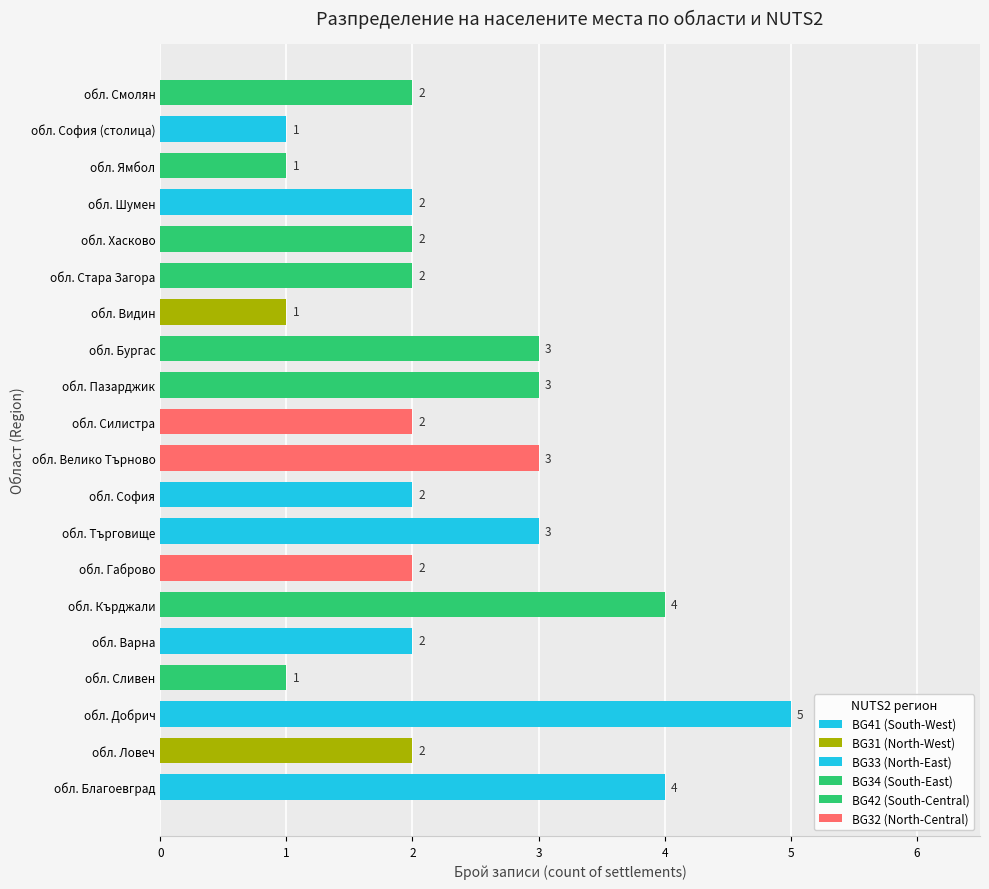

What is the difference between the values at 12 and 10?

1